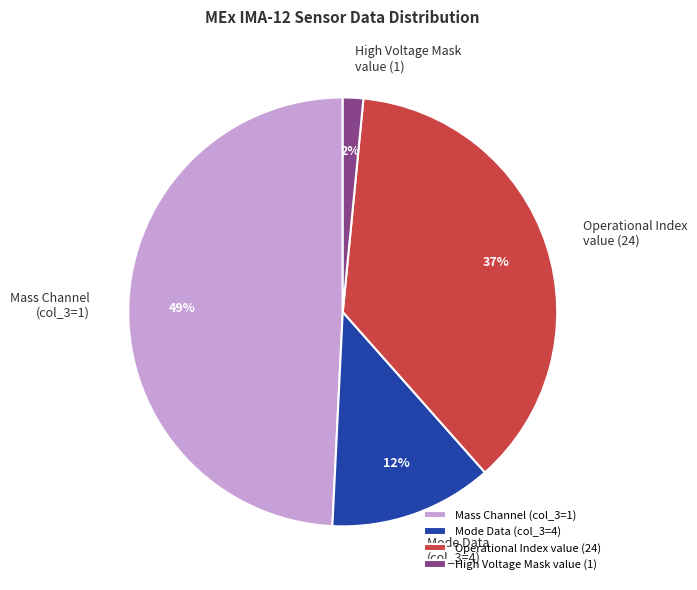

How many slices are in this pie chart?

4